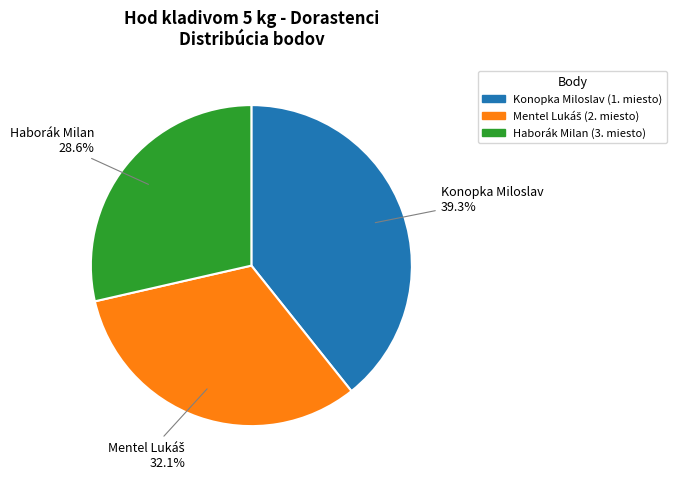

How many slices are in this pie chart?

3